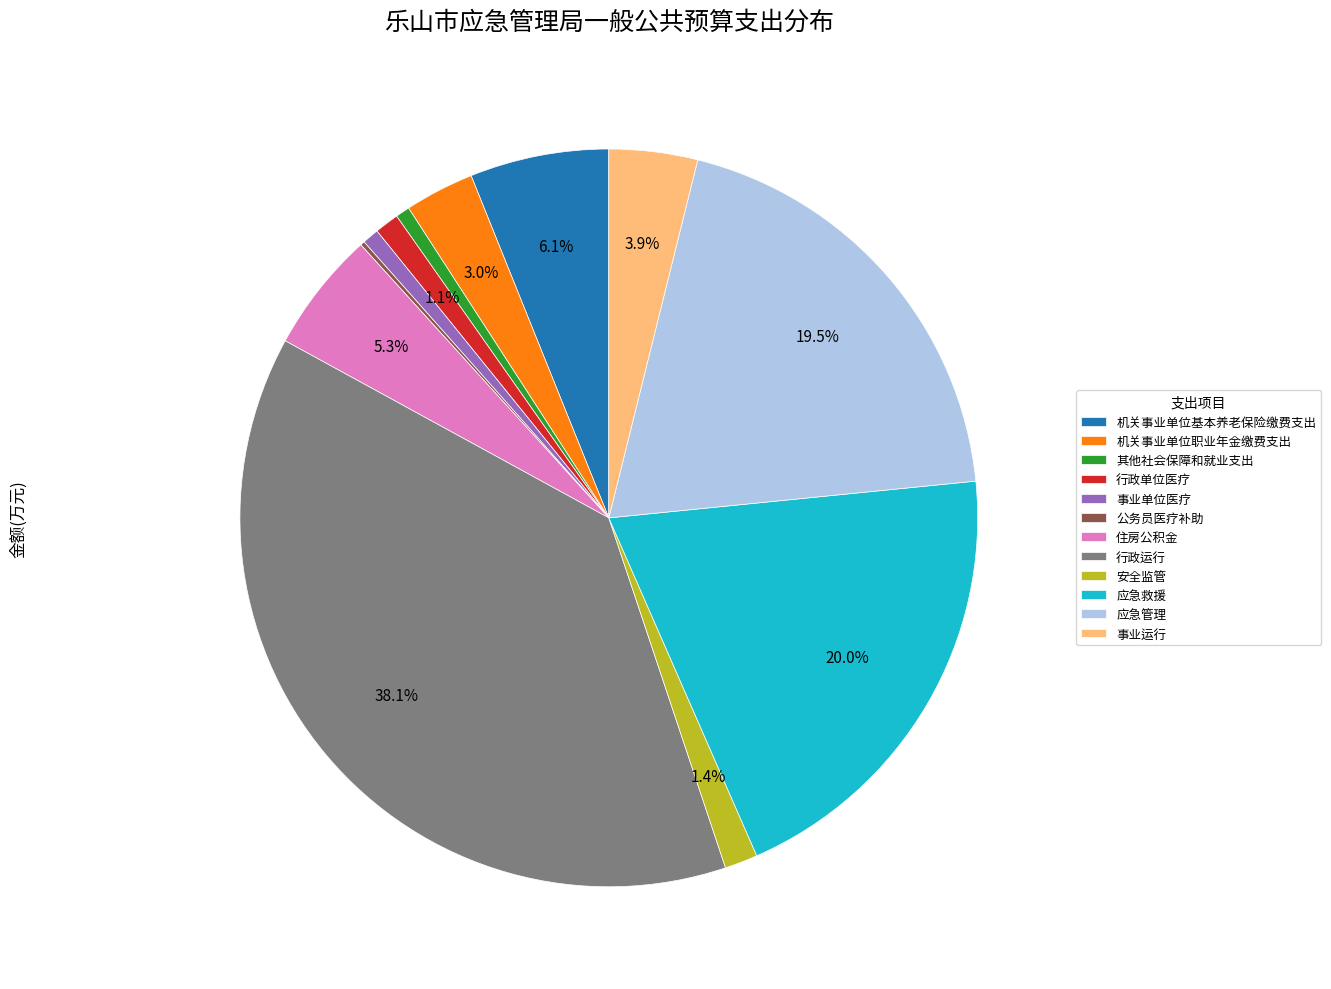

Which slice is the largest?

行政运行